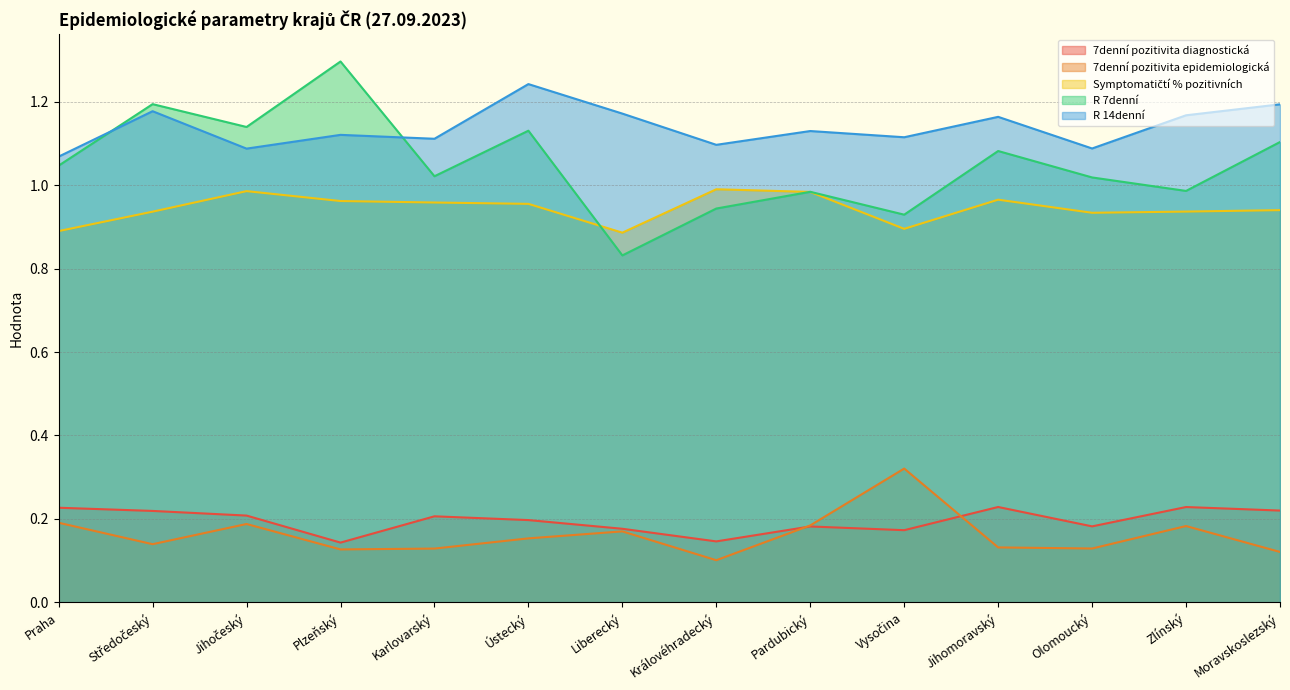

What is the total value across all series at Karlovarský?

3.4